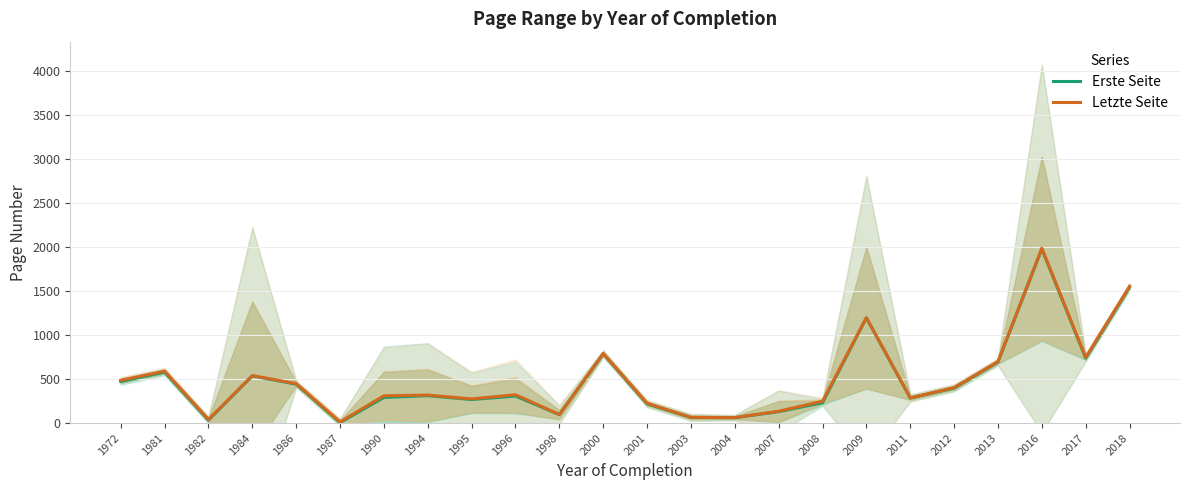

Reading left to right, list all the values displayed in this chart.

Erste Seite: 473.0	579.0	33.0	536.0	442.0	5.0	291.3	311.5	267.3	306.5	96.0	788.0	219.0	64.0	61.5	129.5	231.0	1196.0	285.0	398.0	693.0	1980.5	738.0	1547.0
Letzte Seite: 486.0	590.0	40.0	540.2	448.0	13.0	310.3	318.0	274.3	322.0	97.5	791.0	225.0	65.0	62.0	134.5	249.0	1199.0	286.0	403.0	699.0	1988.5	748.0	1555.0